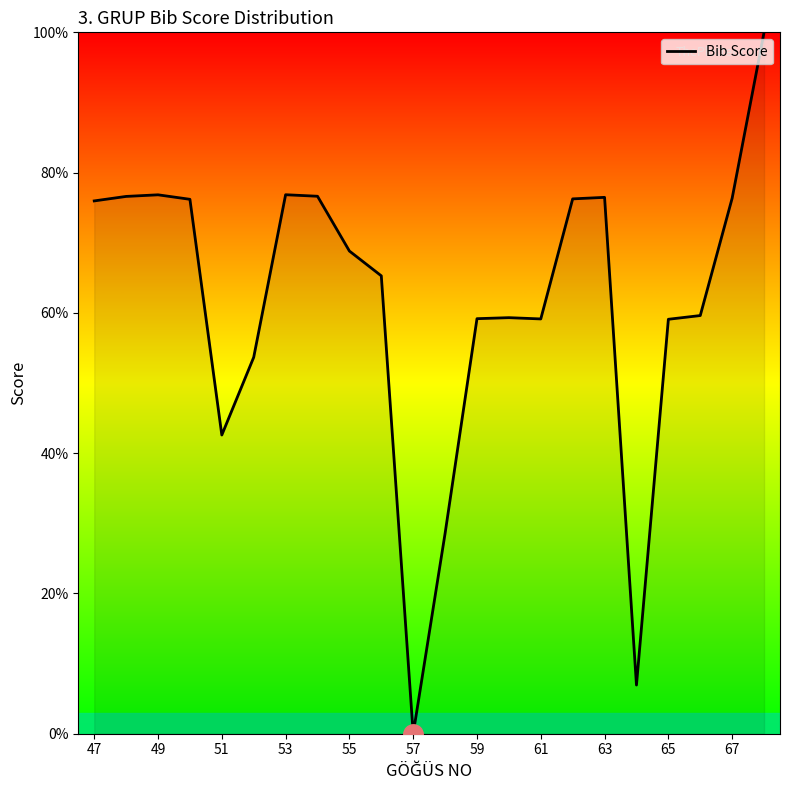

Is this an area chart (filled region under the line)?

Yes